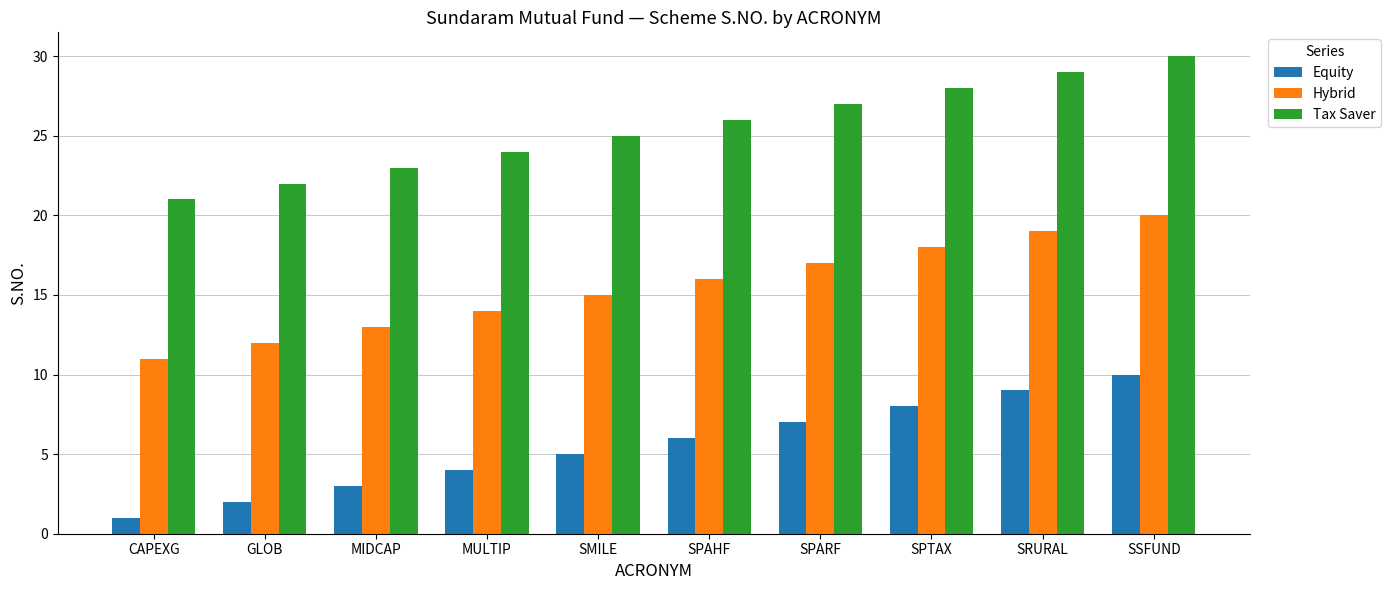

Rank the series at MULTIP from highest to lowest value.

Tax Saver, Hybrid, Equity